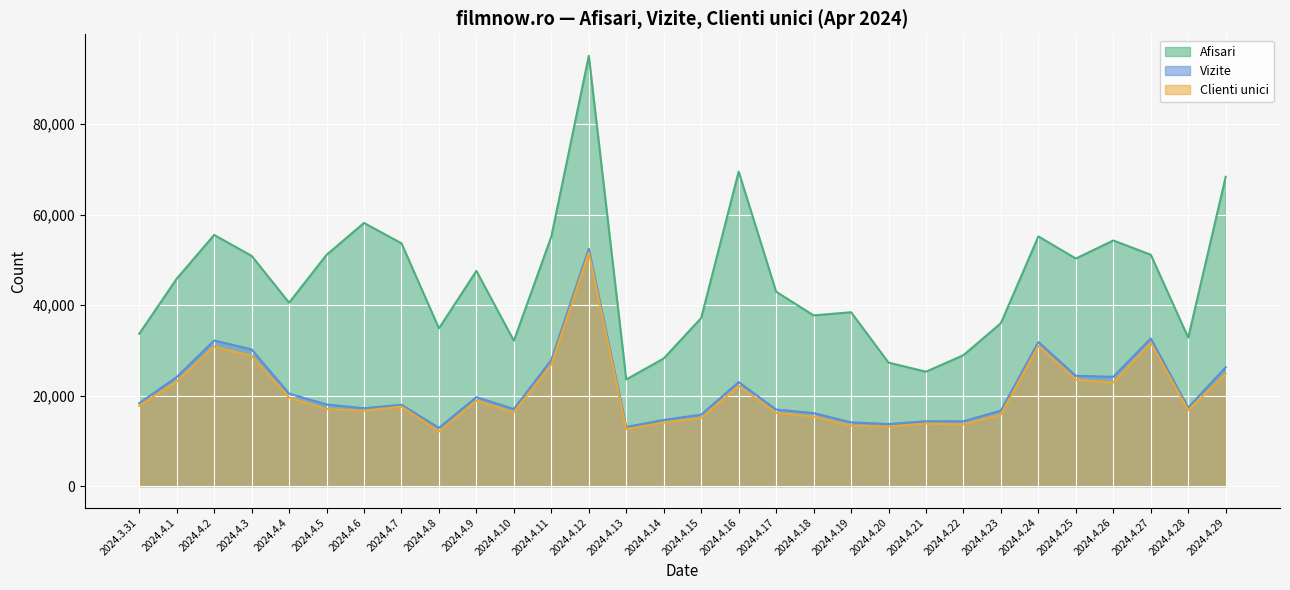

True or false: Clienti unici has a value of 7664 at 2024.4.19.

False